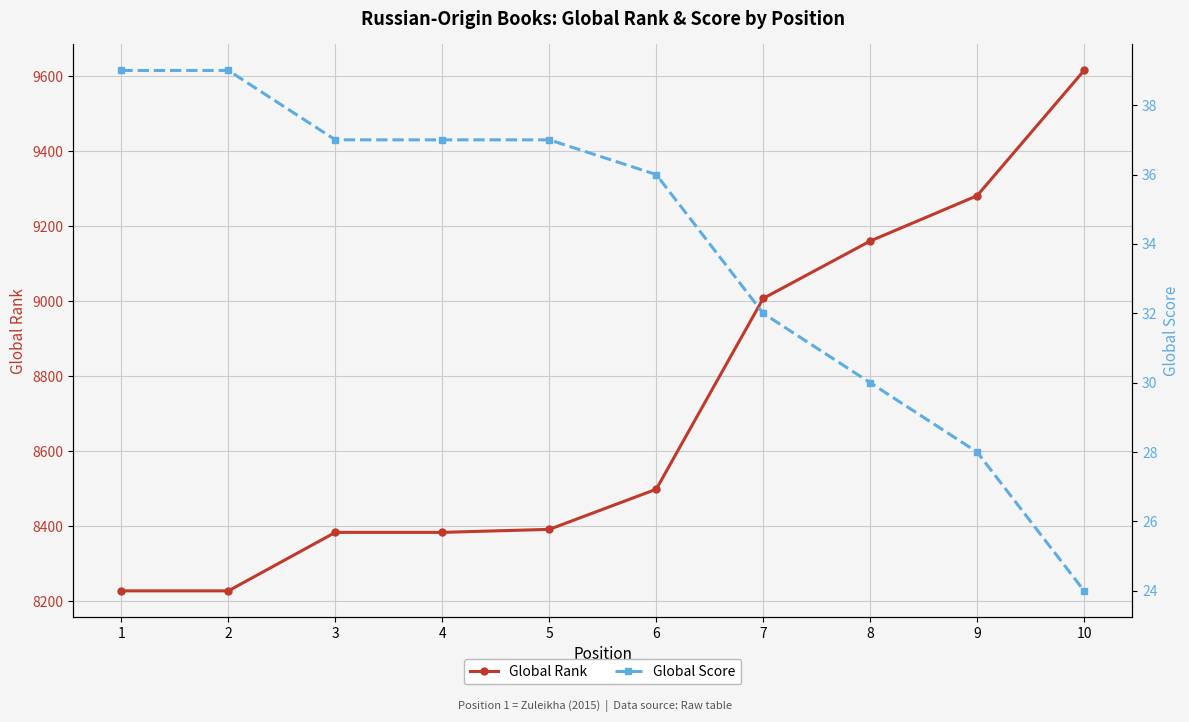

Is this an area chart (filled region under the line)?

No